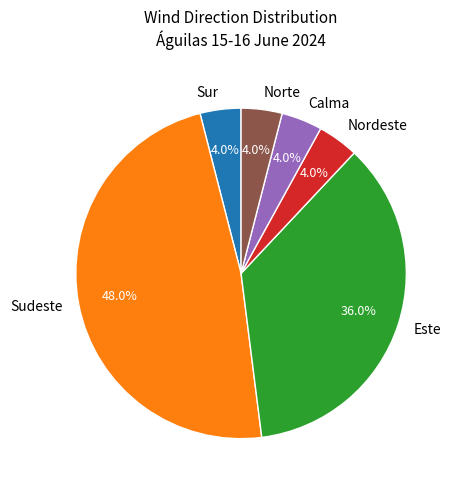

What is the largest slice in the pie chart?

Sudeste